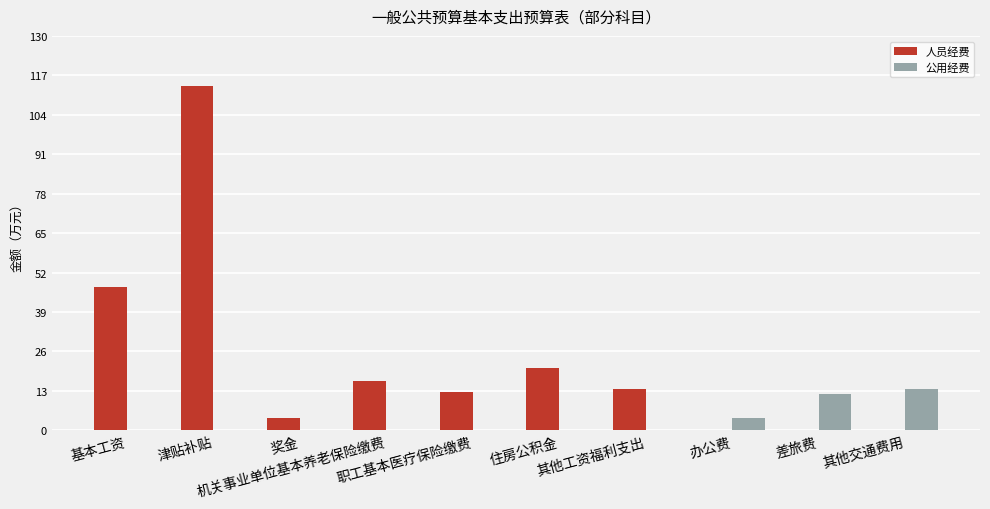

What is the difference between the 公用经费 values at 津贴补贴 and 其他交通费用?

13.6